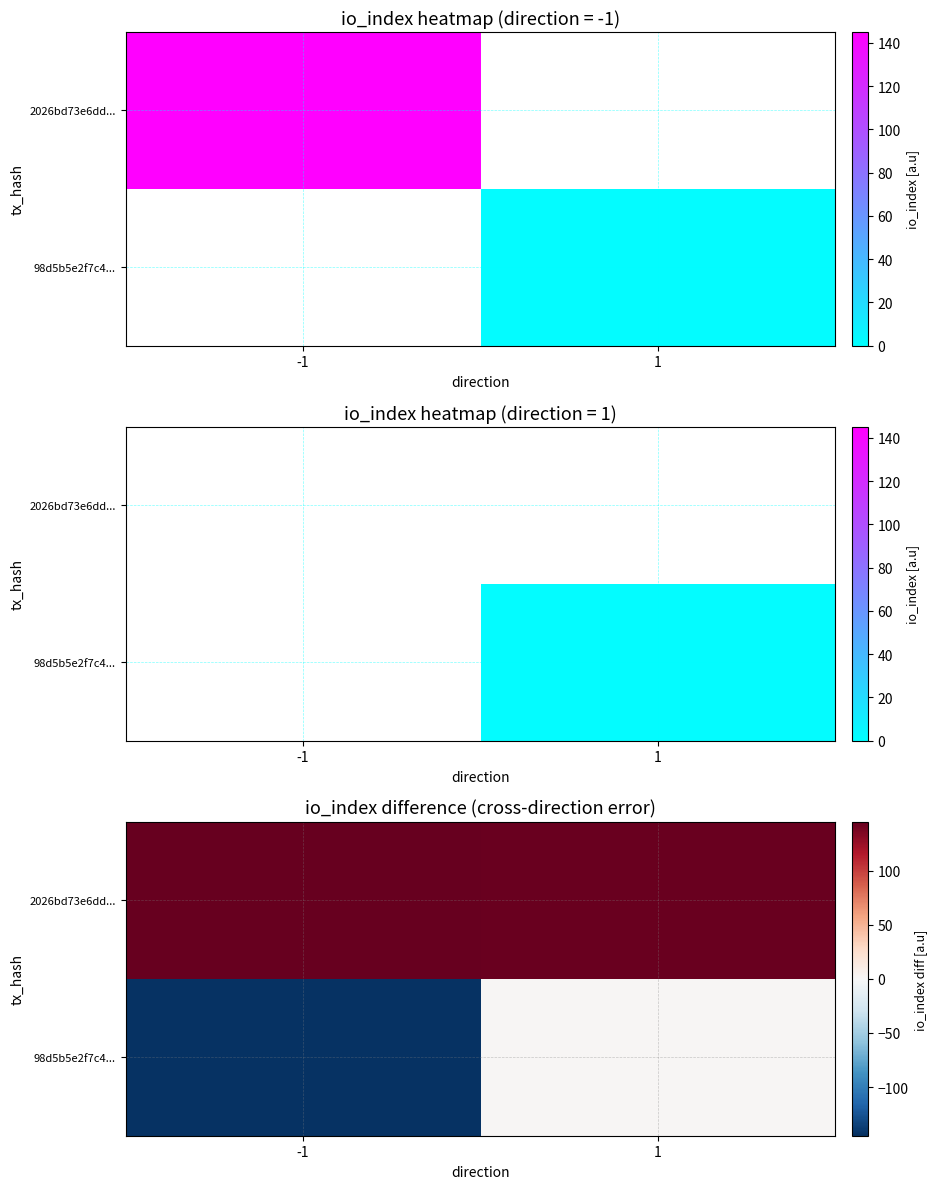

The 98d5b5e2f7c4... series shows 2 at 1. True or false?

True